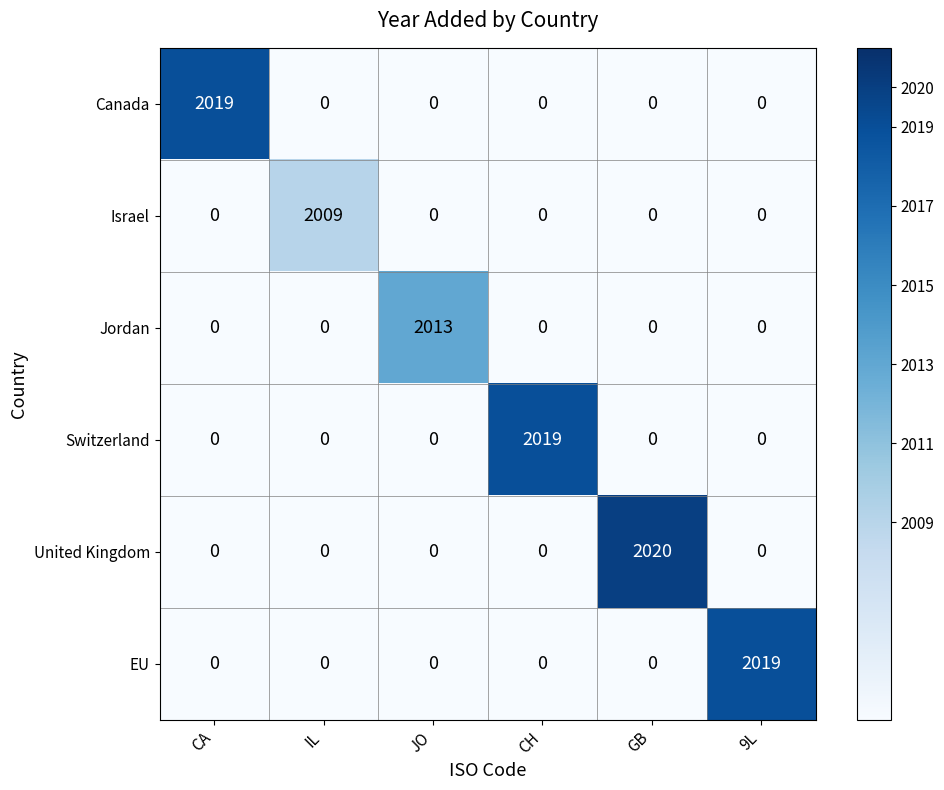

Which series changed the most between IL and 9L?

EU